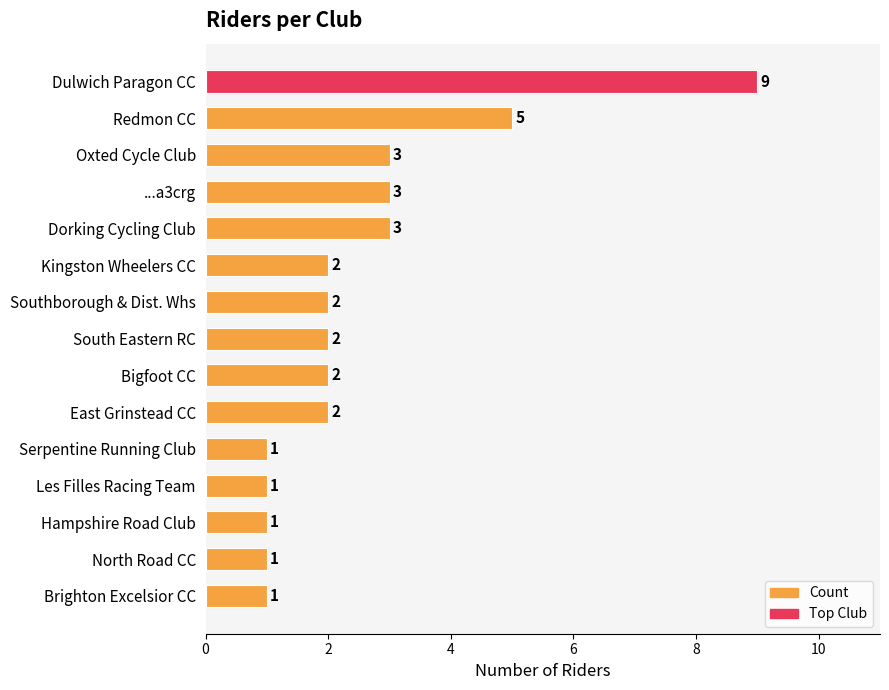

Is it true that the value at Dorking Cycling Club is 1?

False